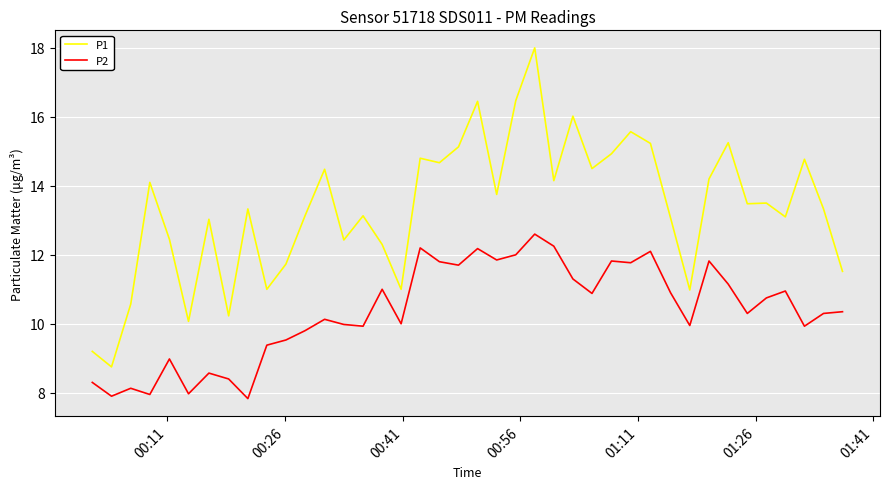

What is the difference between the second highest and second lowest values in the P1 series?

7.3